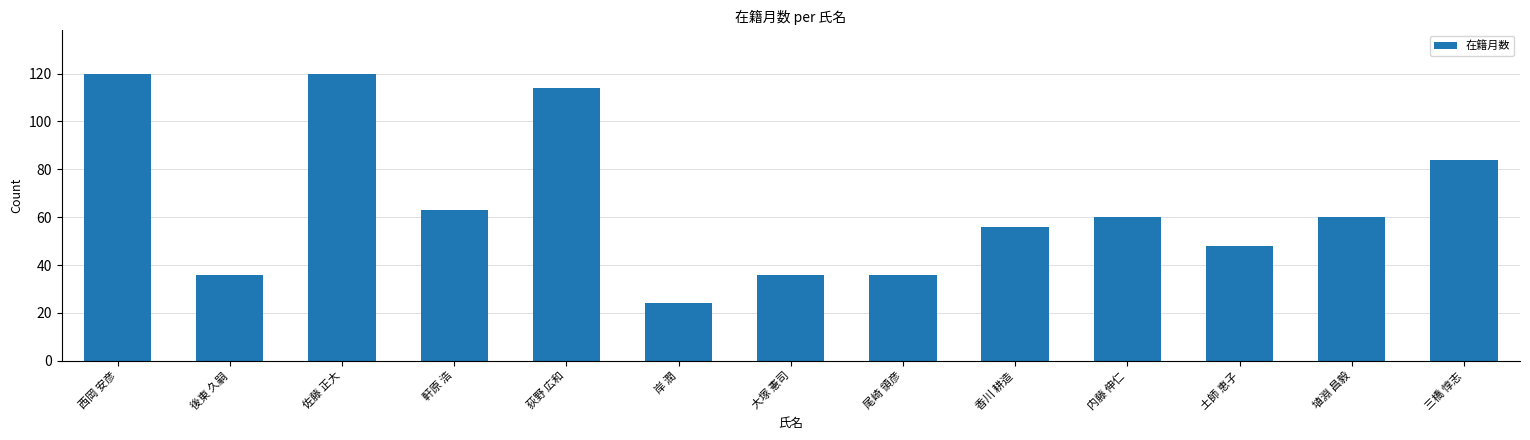

The value at 佐藤 正大 is 166. True or false?

False